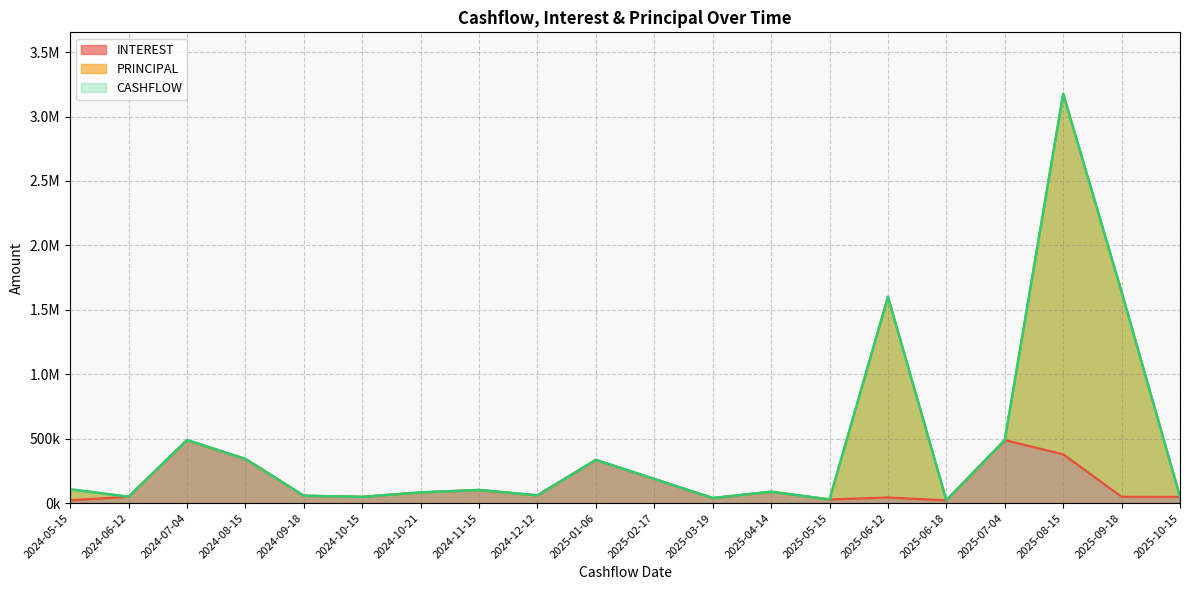

At which category does INTEREST reach its first local peak?

2024-07-04